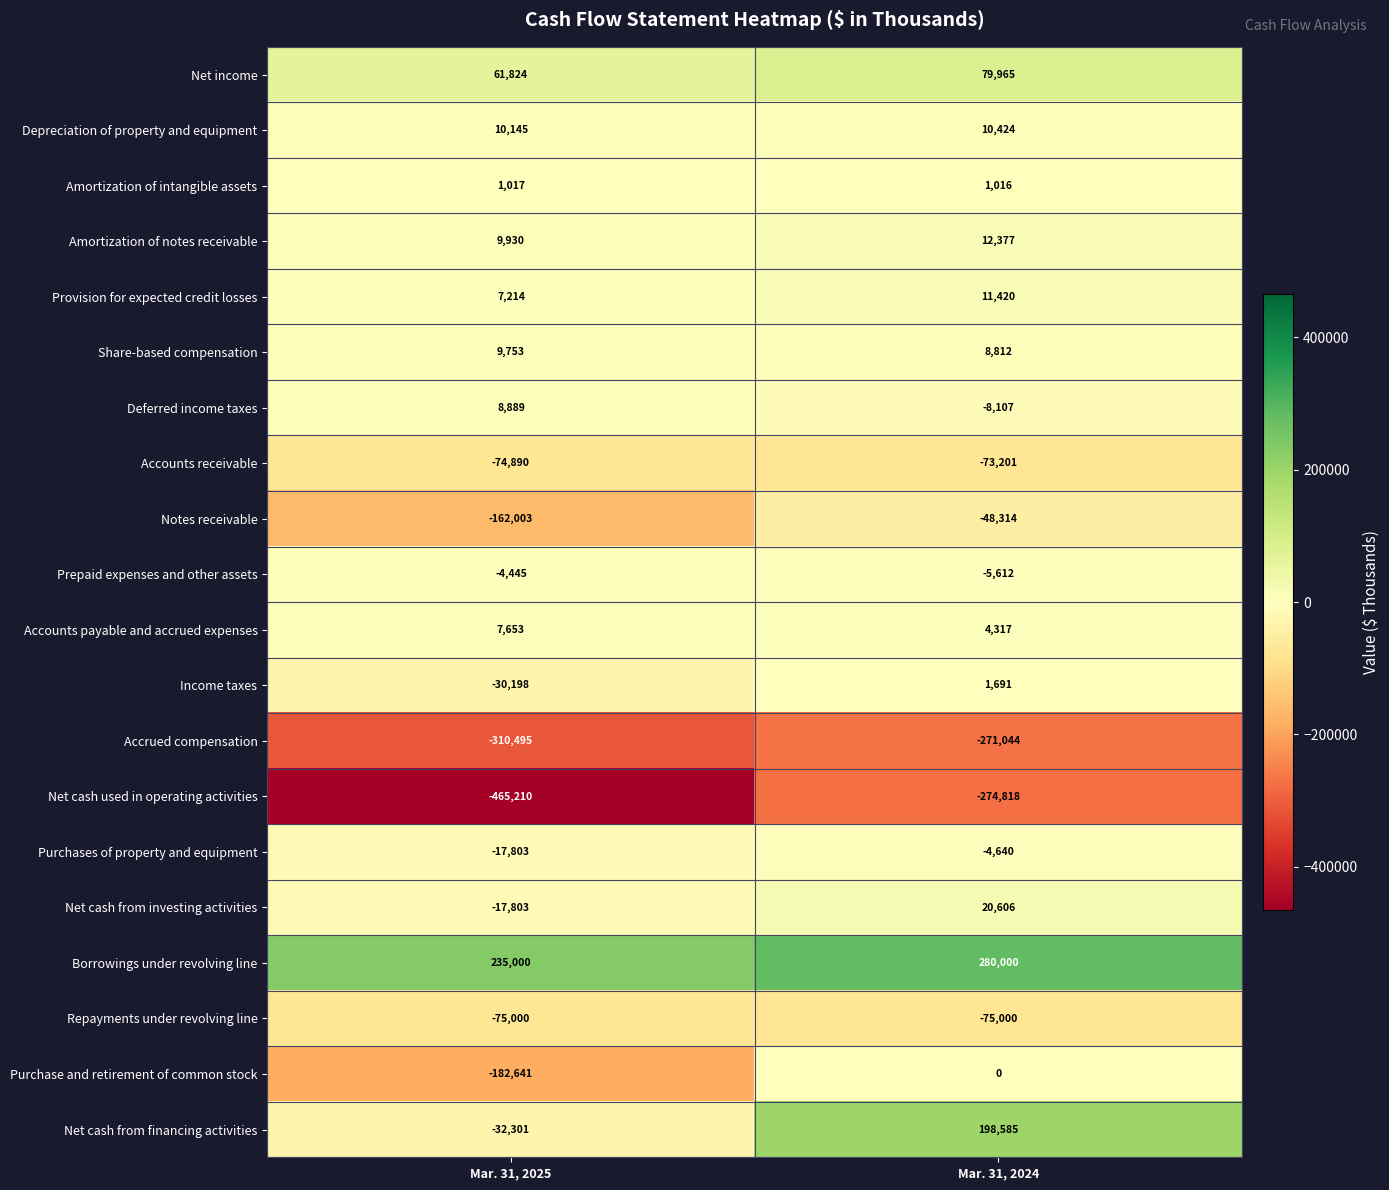

The value of Amortization of intangible assets at Mar. 31, 2024 is 1442. True or false?

False